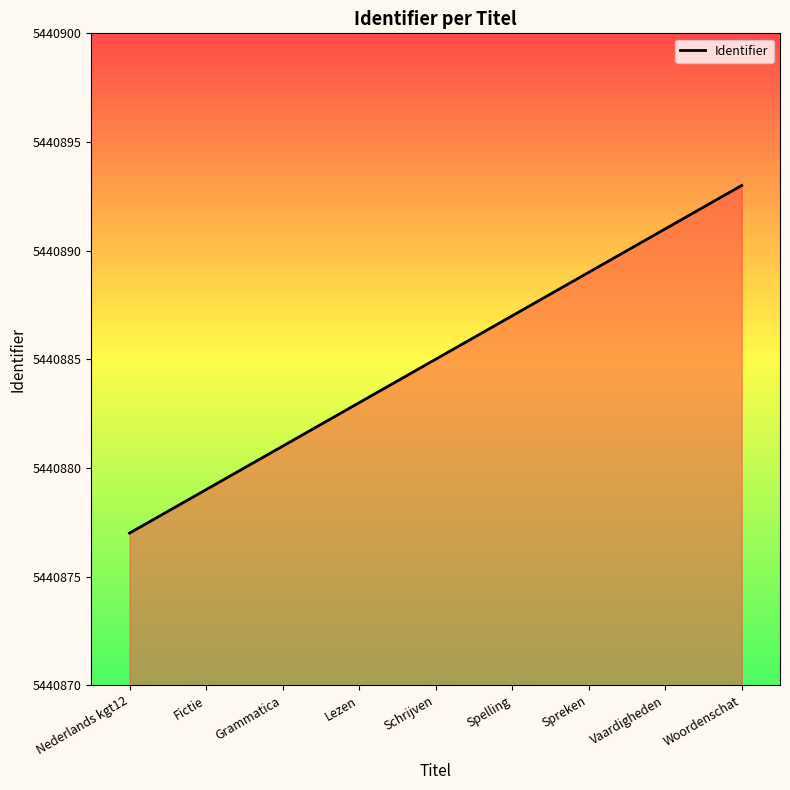

Does the chart display data point markers on the line(s)?

No